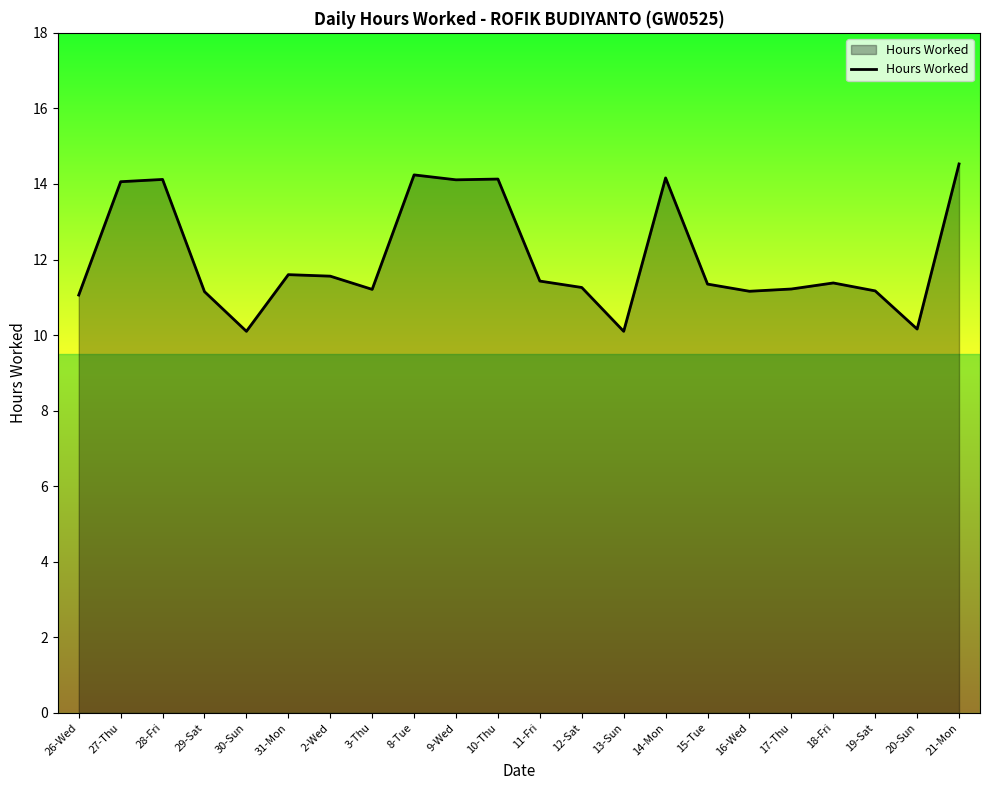

Does the chart display data point markers on the line(s)?

No